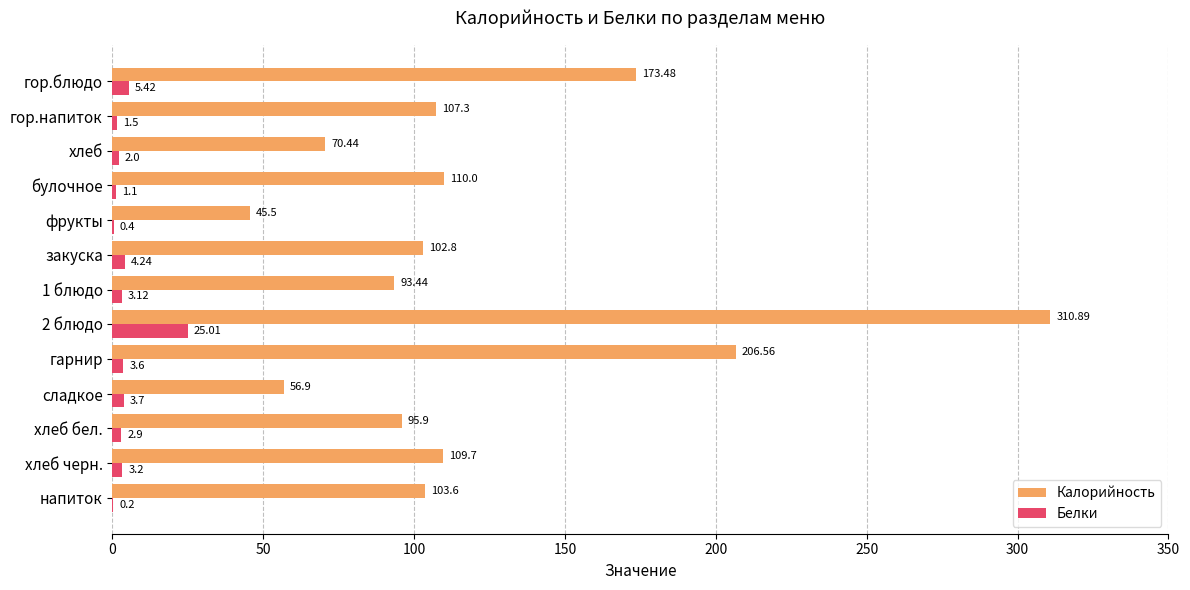

How many categories are shown in the chart?

13